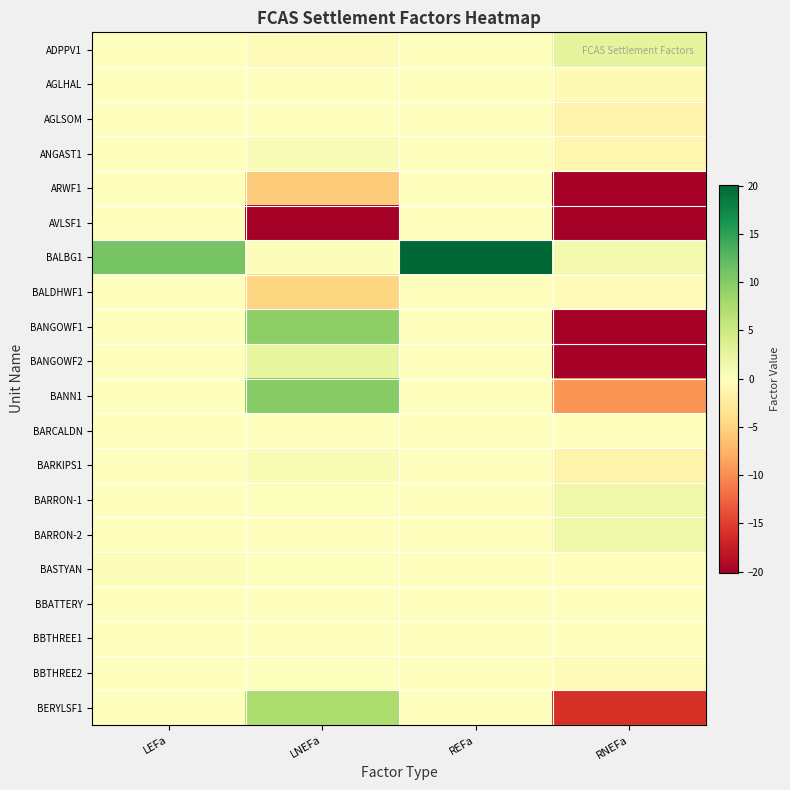

Which label corresponds to the largest value in the chart?

REFa